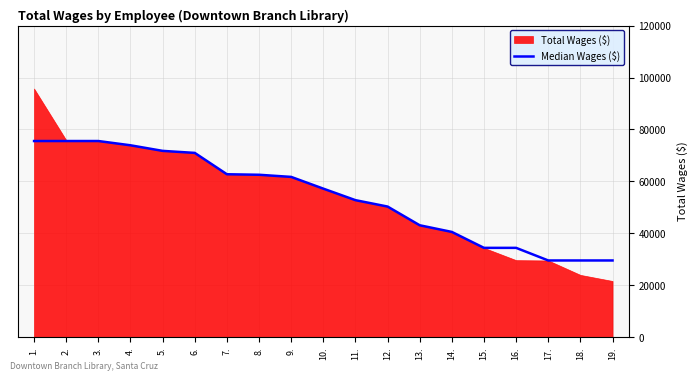

Between 16. and 1., which is larger?

1.